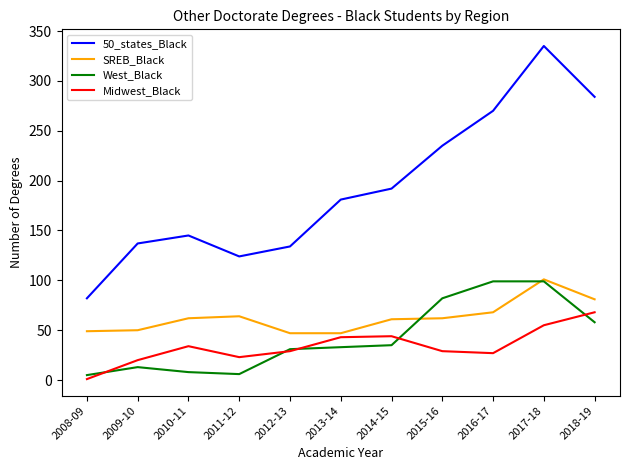

What position from the left is 2017-18?

10